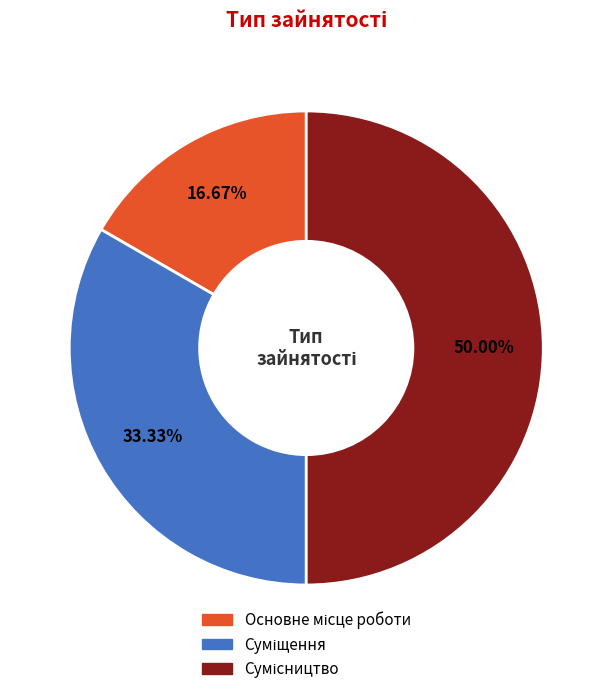

How many slices are in this pie chart?

3